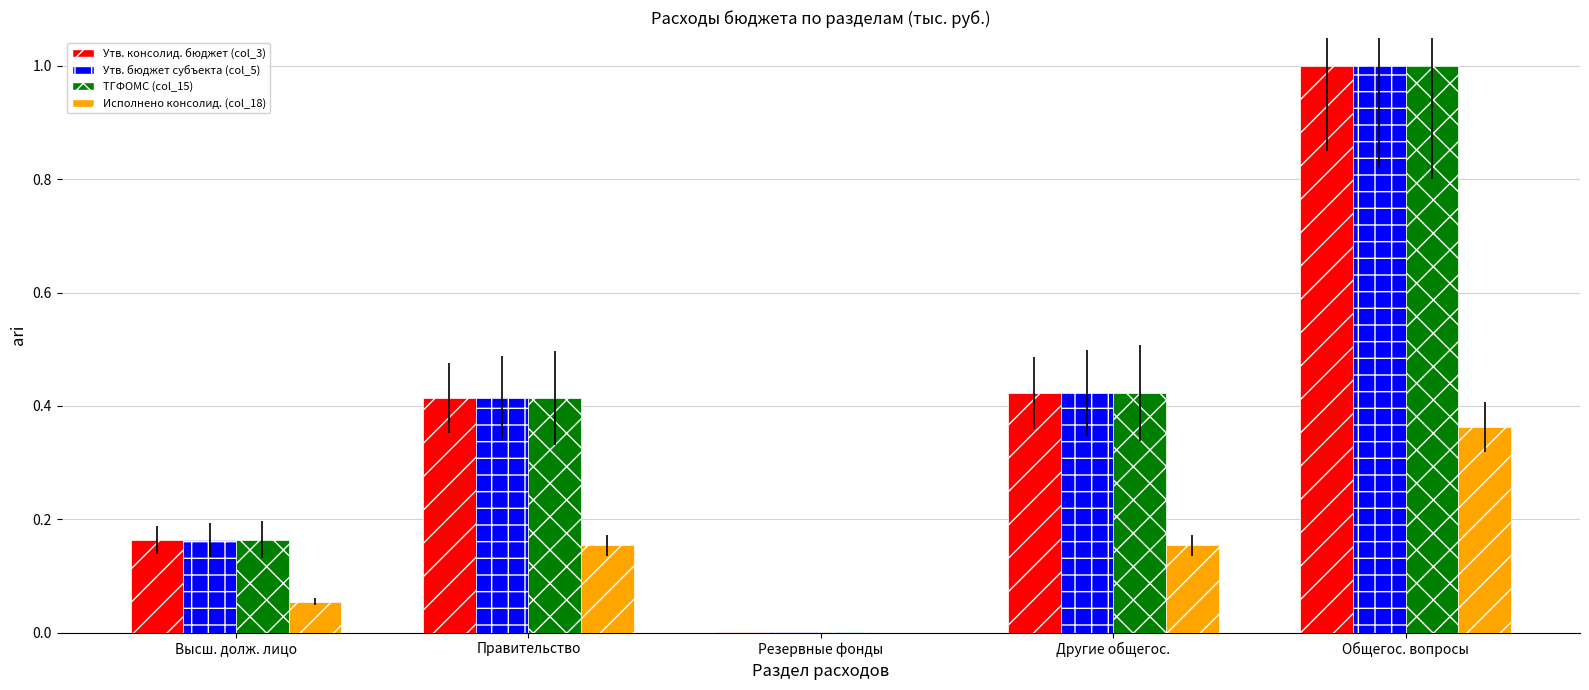

Which category has the highest value across all series?

Общегос. вопросы